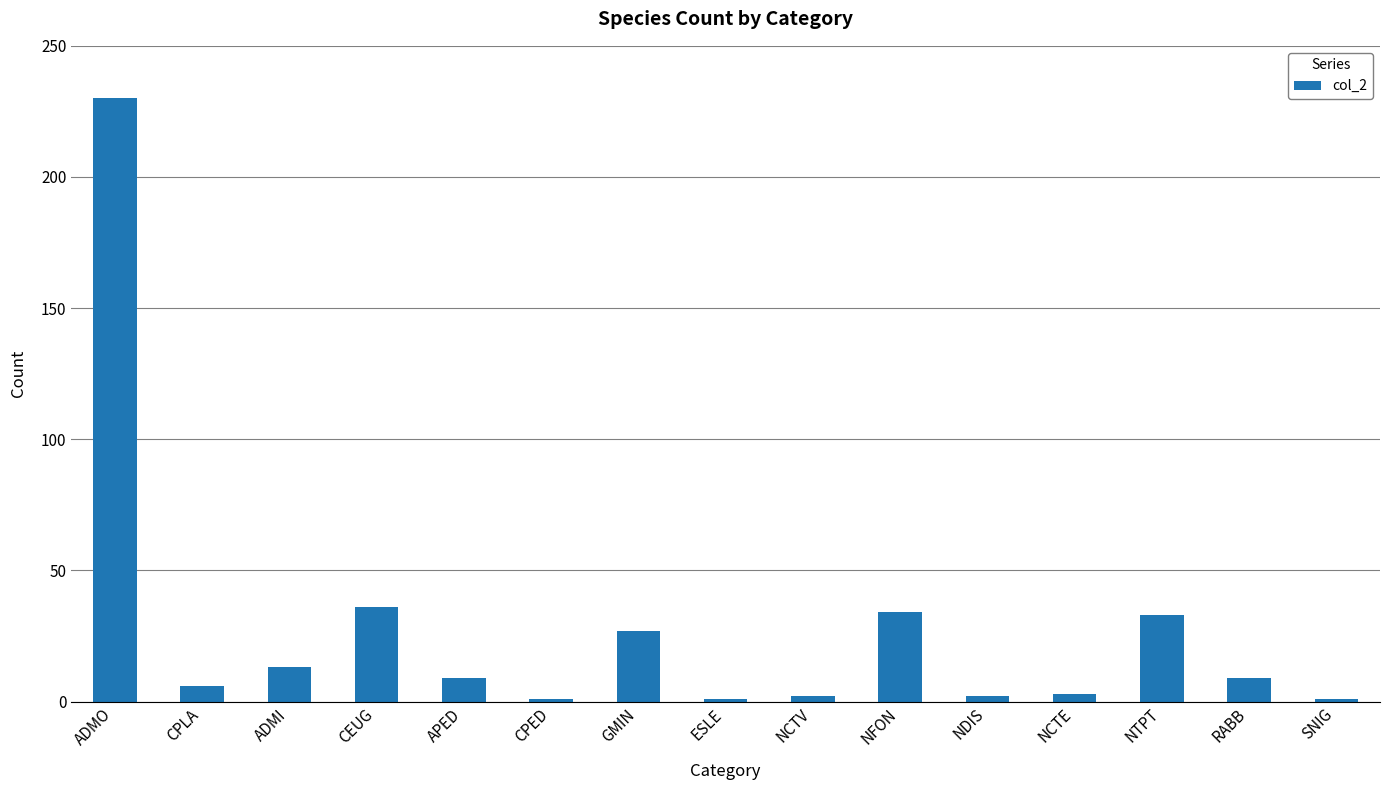

Reading right to left, list all the values displayed in this chart.

1	9	33	3	2	34	2	1	27	1	9	36	13	6	230